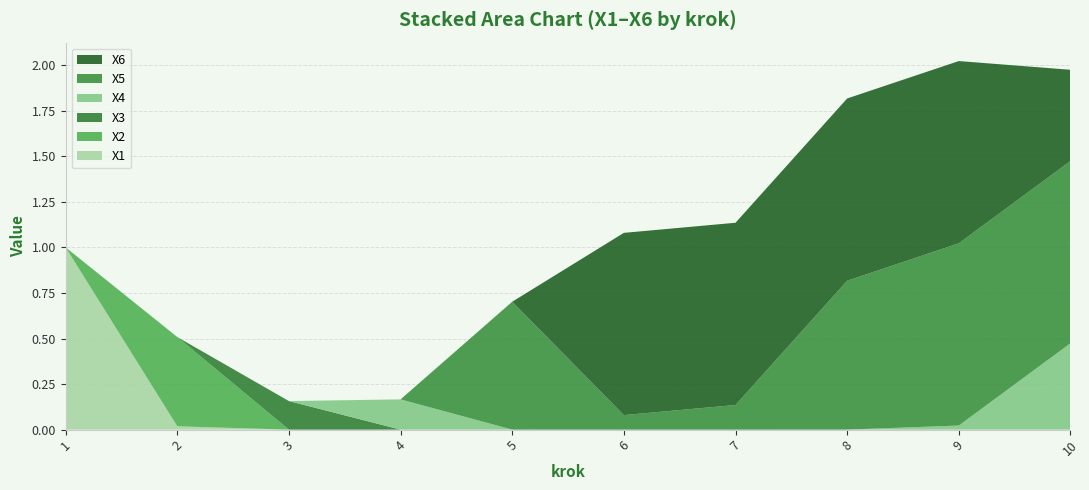

Reading left to right, transcribe all the data shown in this chart.

X1: 1=1.0	2=0.0	3=0.0	4=0.0	5=0.0	6=0.0	7=0.0	8=0.0	9=0.0	10=0.0
X2: 1=0.0	2=0.5	3=0.0	4=0.0	5=0.0	6=0.0	7=0.0	8=0.0	9=0.0	10=0.0
X3: 1=0.0	2=0.0	3=0.2	4=0.0	5=0.0	6=0.0	7=0.0	8=0.0	9=0.0	10=0.0
X4: 1=0.0	2=0.0	3=0.0	4=0.2	5=0.0	6=0.0	7=0.0	8=0.0	9=0.0	10=0.5
X5: 1=0.0	2=0.0	3=0.0	4=0.0	5=0.7	6=0.1	7=0.1	8=0.8	9=1.0	10=1.0
X6: 1=0.0	2=0.0	3=0.0	4=0.0	5=0.0	6=1.0	7=1.0	8=1.0	9=1.0	10=0.5